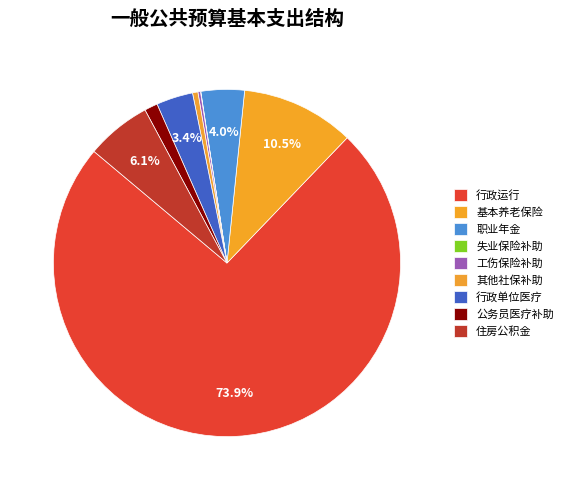

To the nearest percent, what is the difference between the largest and smallest slice percentages?

74%